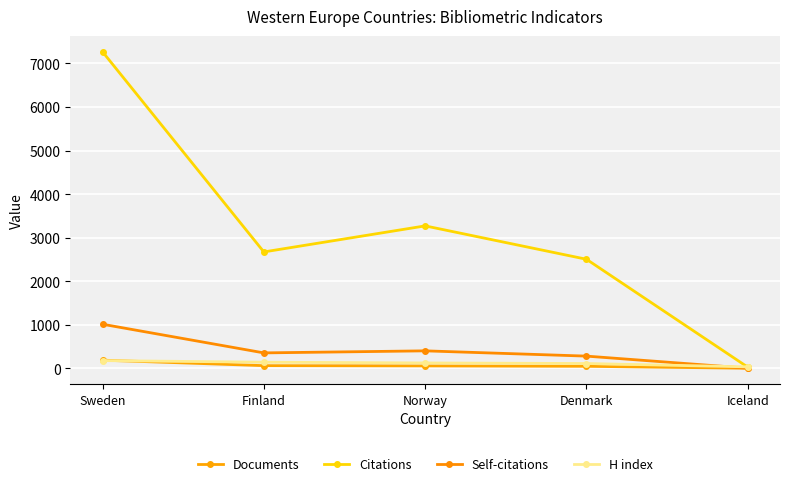

What is the label of the 4th point from the left?

Denmark